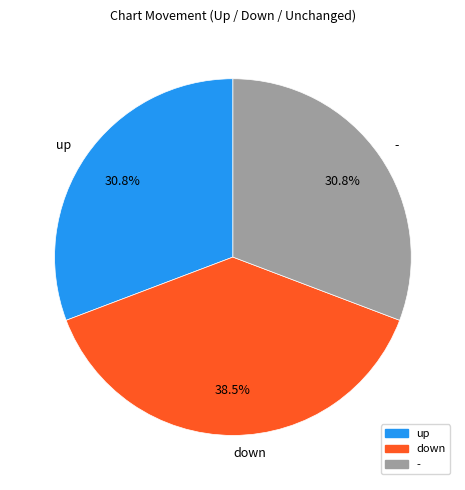

Is there any slice that represents more than half of the pie?

No